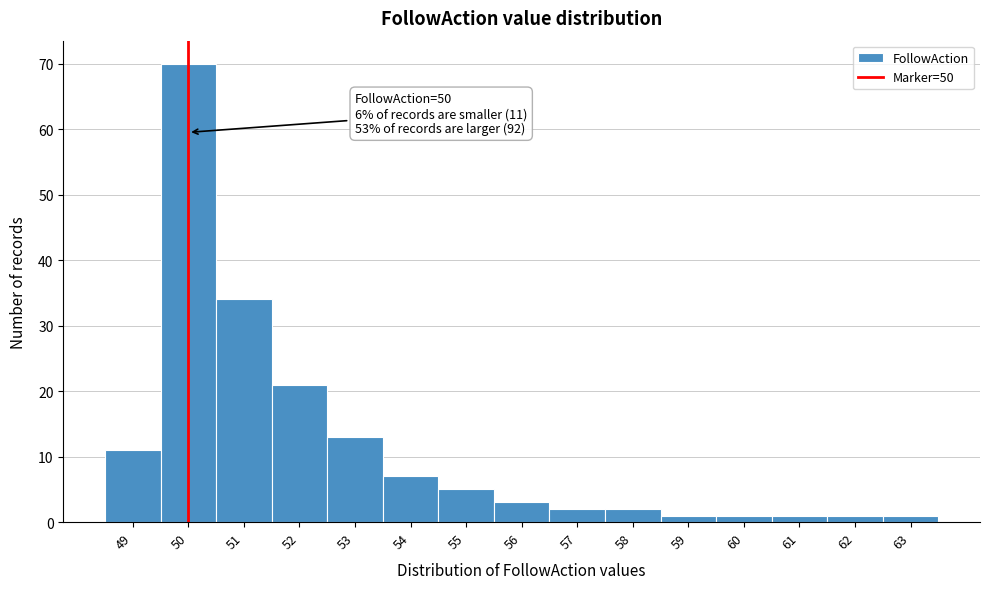

Over which range of the x-axis is the bar tallest?

49.5 to 50.5